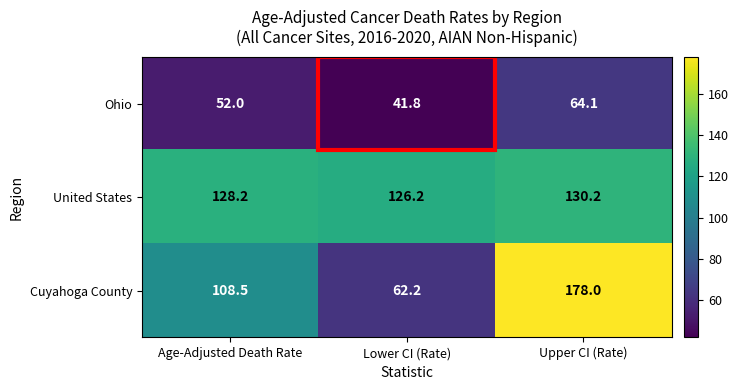

What is the greatest value displayed?

178.0